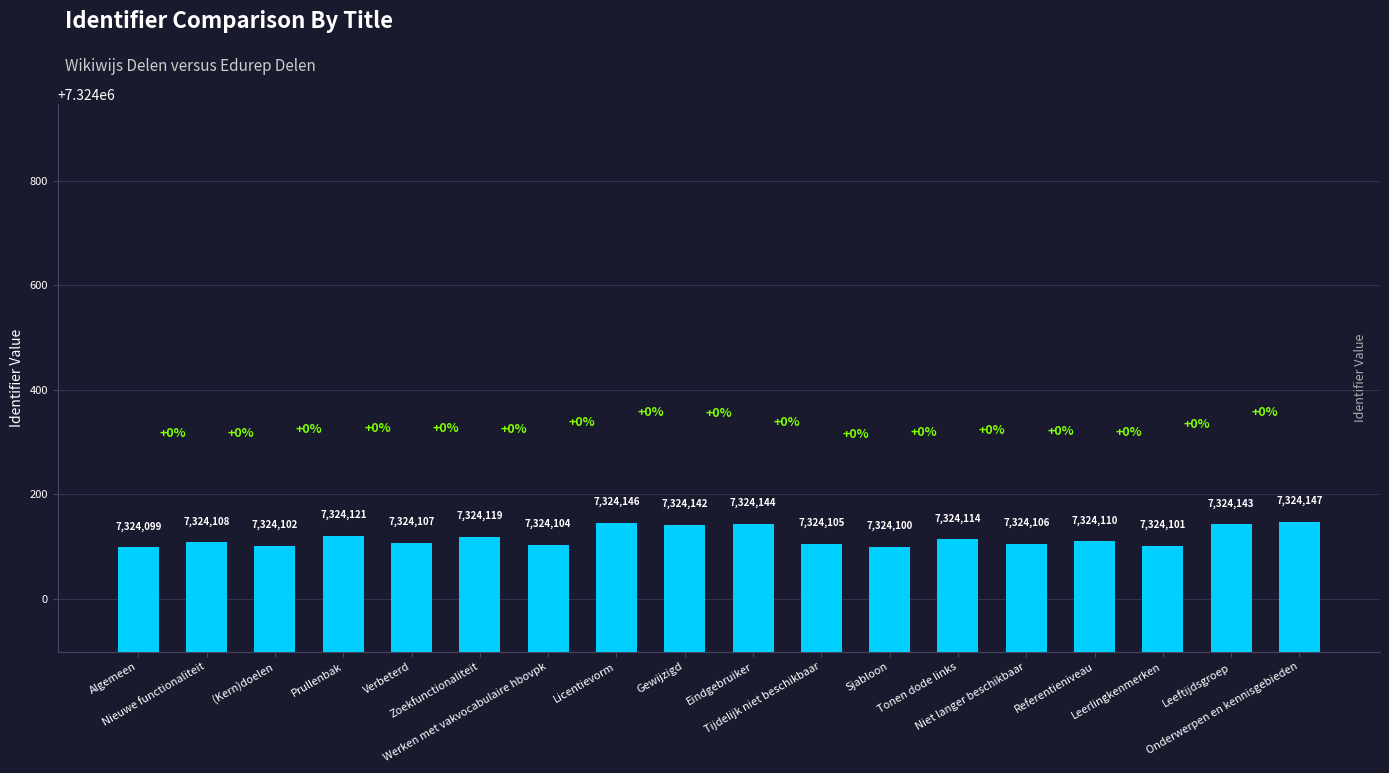

Reading left to right, extract all data points from this chart.

Algemeen=7324099	Nieuwe functionaliteit=7324108	(Kern)doelen=7324102	Prullenbak=7324121	Verbeterd=7324107	Zoekfunctionaliteit=7324119	Werken met vakvocabulaire hbovpk=7324104	Licentievorm=7324146	Gewijzigd=7324142	Eindgebruiker=7324144	Tijdelijk niet beschikbaar=7324105	Sjabloon=7324100	Tonen dode links=7324114	Niet langer beschikbaar=7324106	Referentieniveau=7324110	Leerlingkenmerken=7324101	Leeftijdsgroep=7324143	Onderwerpen en kennisgebieden=7324147